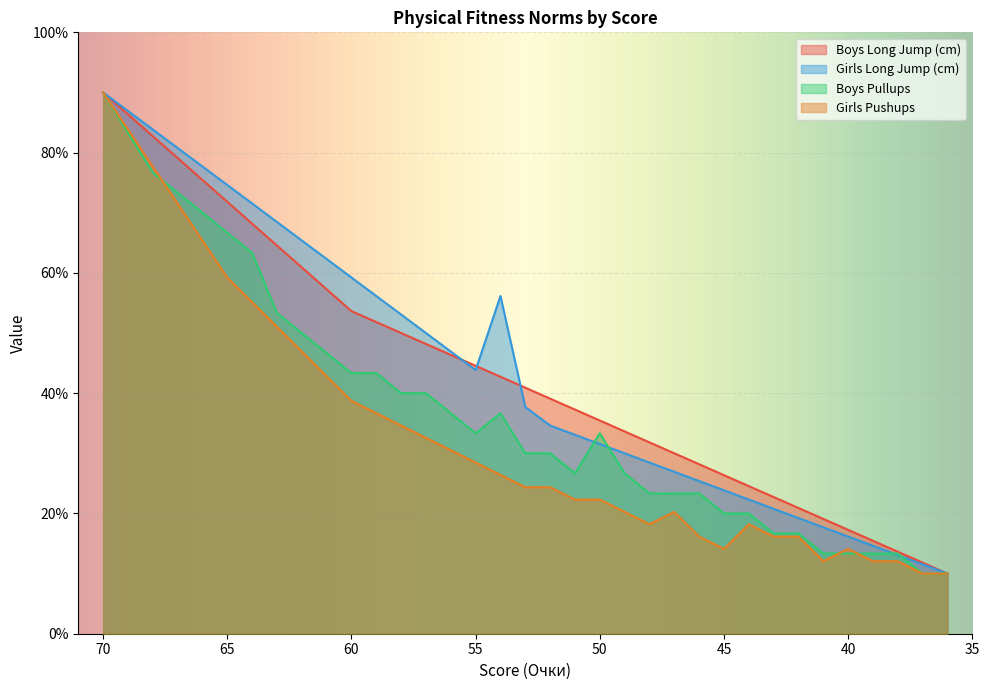

What is the approximate value of Girls Pushups at 53?

24.4